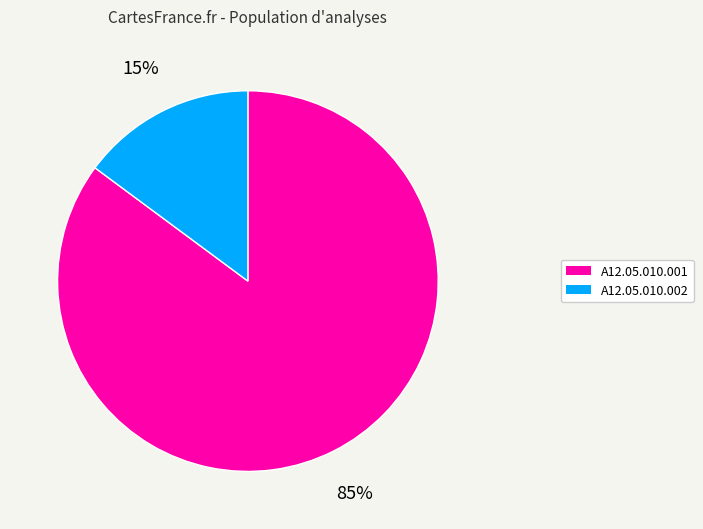

How many slices are in this pie chart?

2